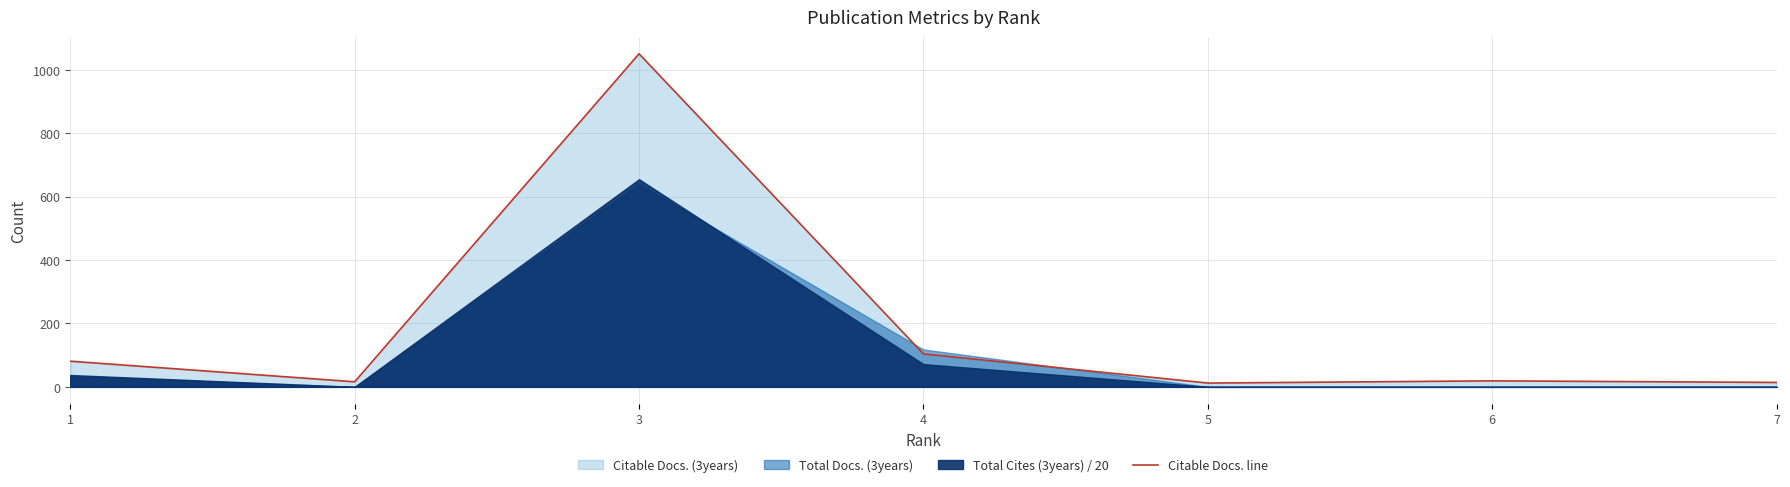

True or false: the data has more than 1 interior local peaks.

True